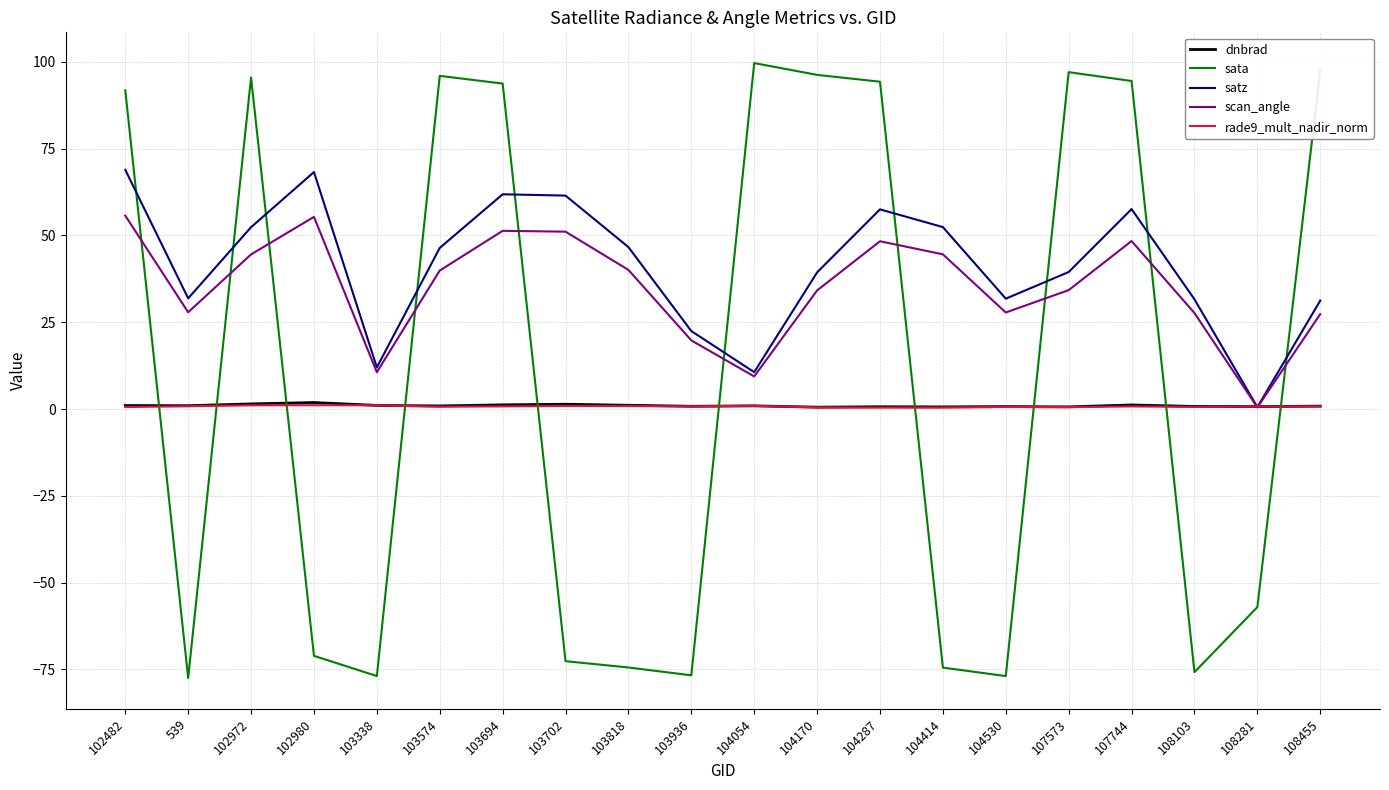

At which category does scan_angle reach its first local valley?

539